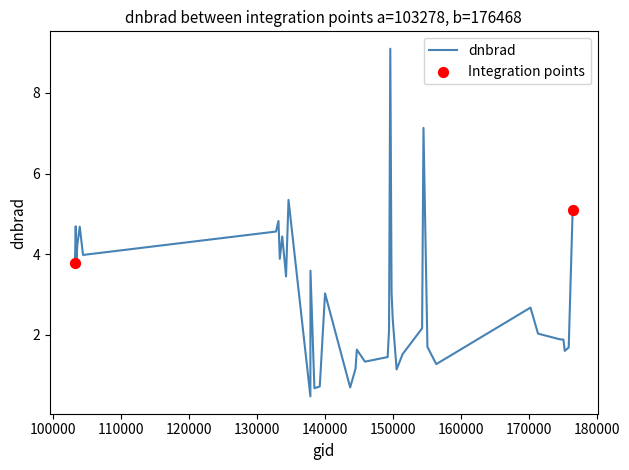

What is the greatest value displayed?

9.1